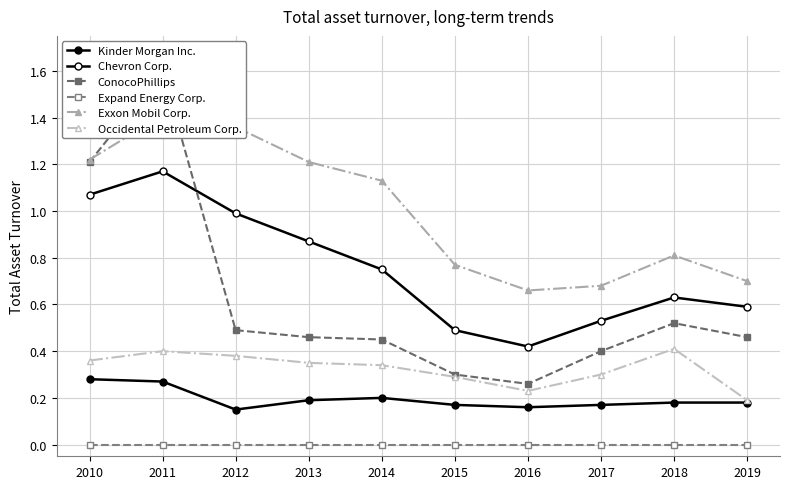

In Occidental Petroleum Corp., how many points are higher than both neighbors (excluding endpoints)?

2